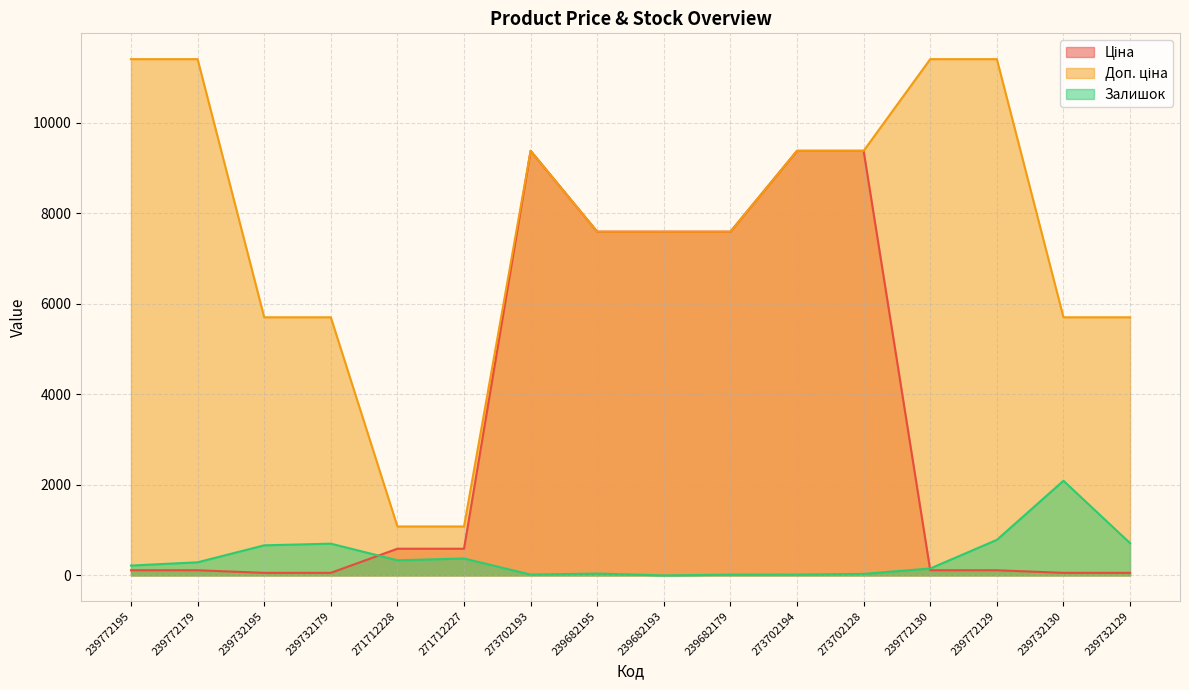

Which series has the largest total across all categories?

Доп. ціна